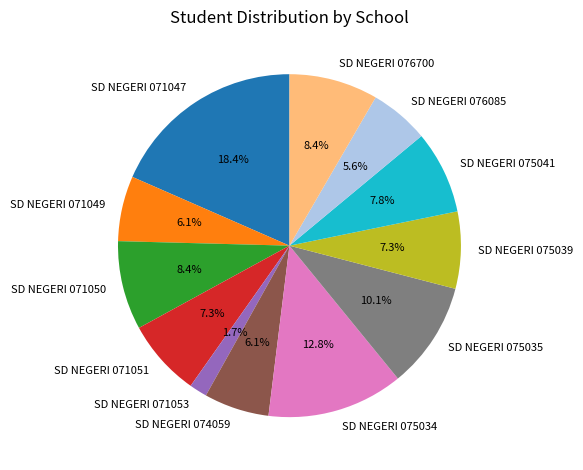

What percentage is the SD NEGERI 071049 slice, to the nearest percent?

6%